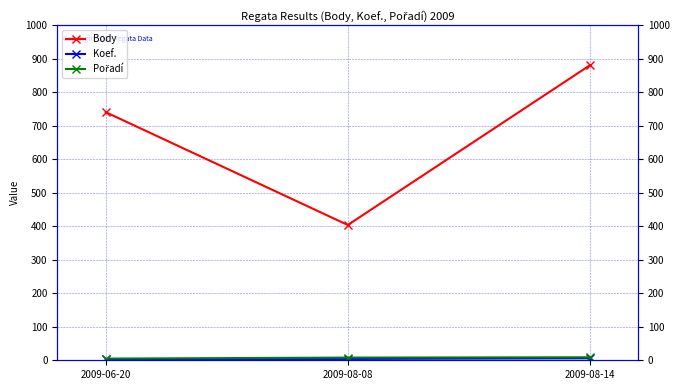

Between 2009-08-14 and 2009-08-08, which is larger?

2009-08-14